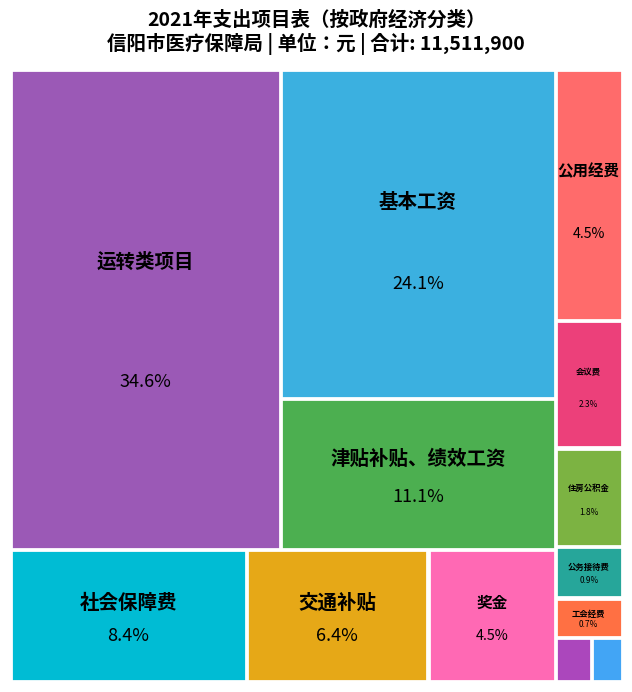

Is it true that 社会保障费 is 8% of the pie?

True